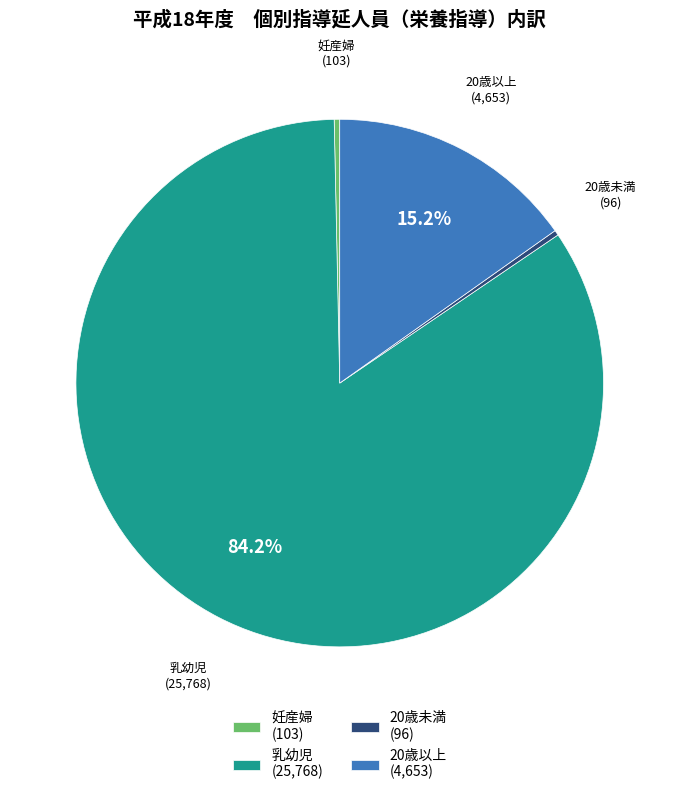

True or false: 乳幼児 accounts for 71% of the total.

False